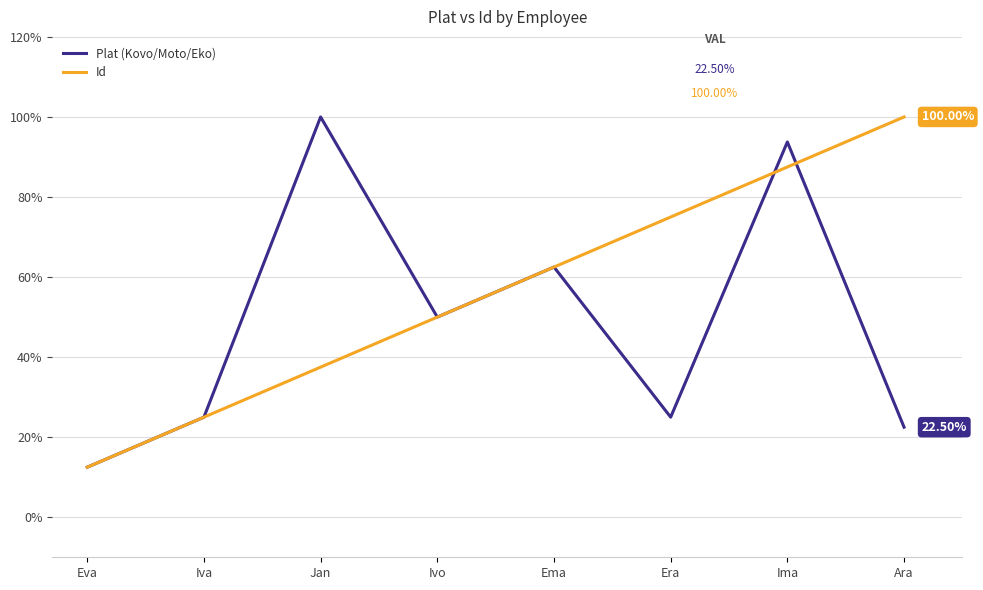

What is the sum of the Id values at Ema and Ima?

150.0